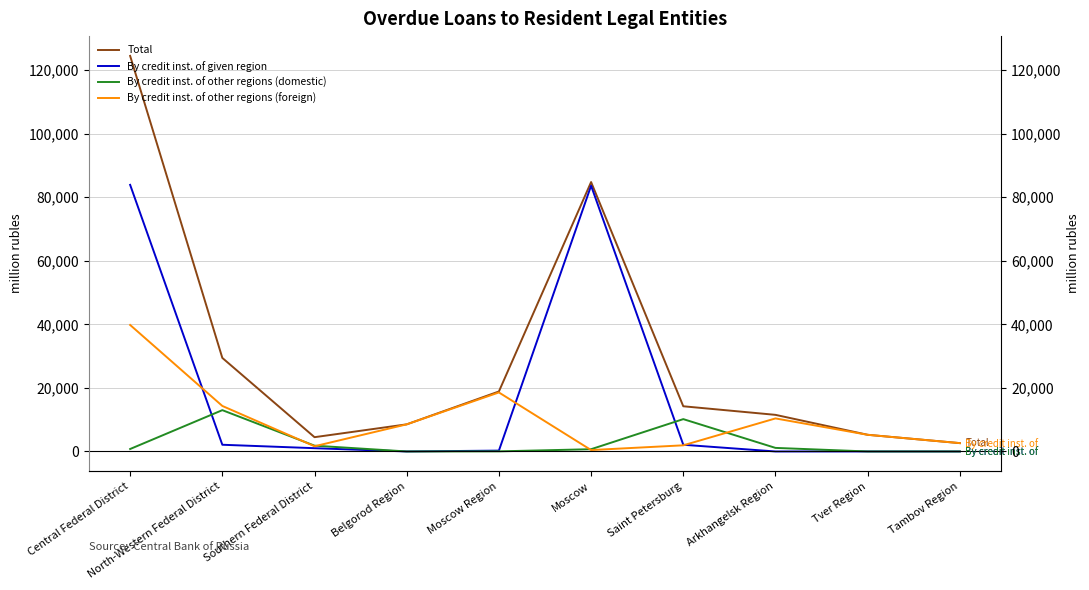

Does the chart have visible grid lines?

Yes